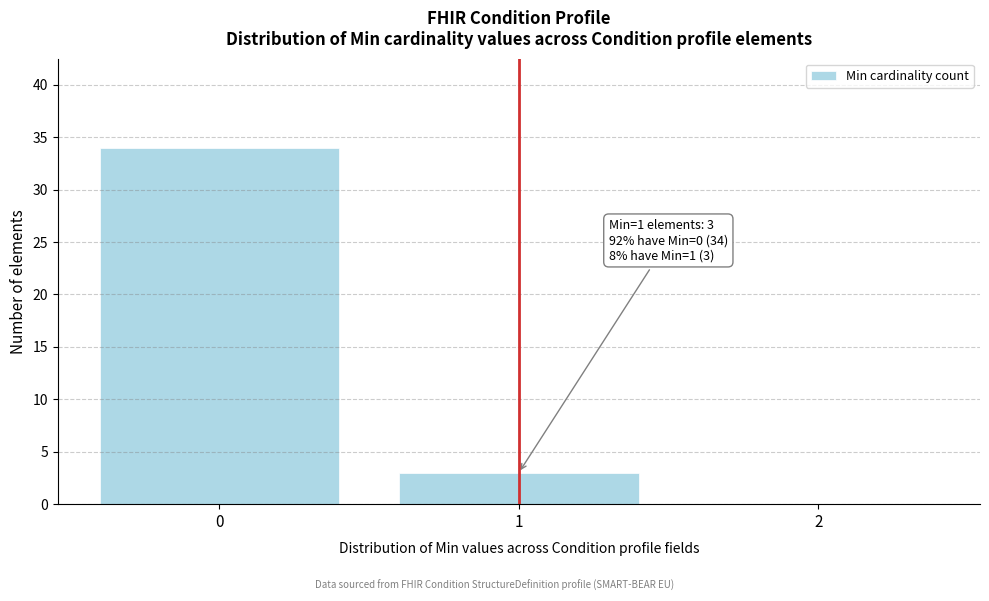

Reading left to right, transcribe all the data shown in this chart.

0=34	1=3	2=0